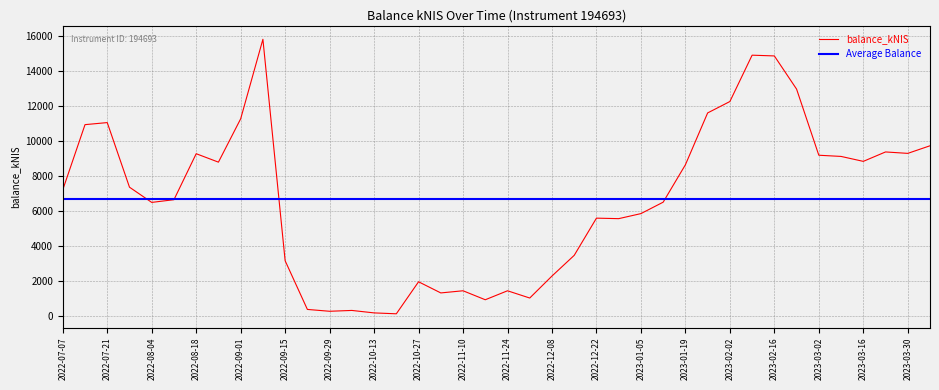

Is this an area chart (filled region under the line)?

No